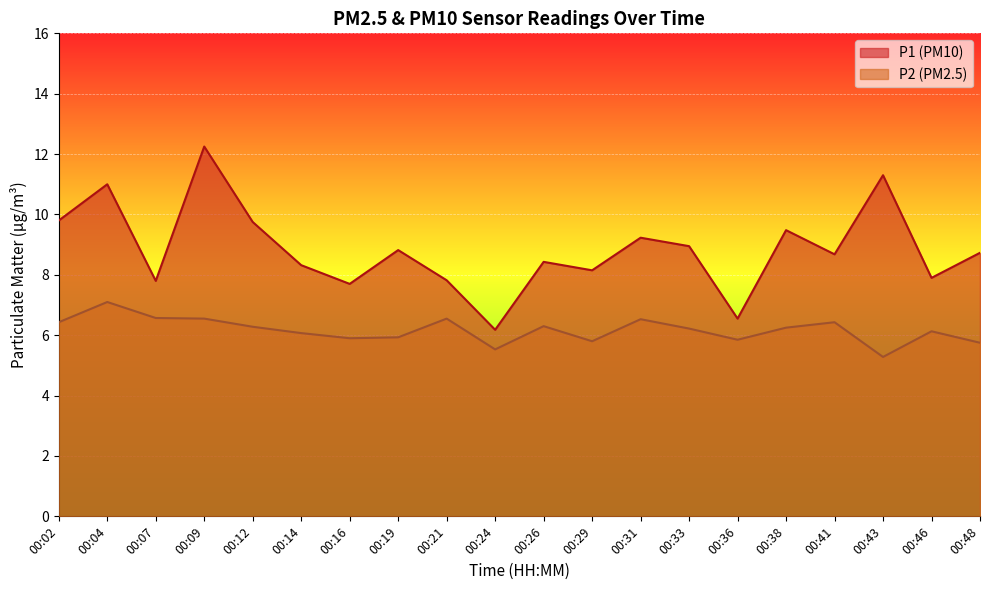

What is the difference between the maximum and second lowest values in the P2 series?

1.6